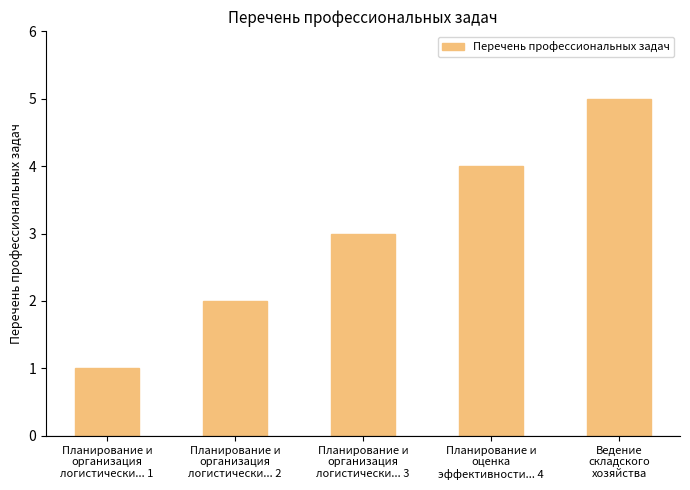

Reading left to right, extract all data points from this chart.

1	2	3	4	5